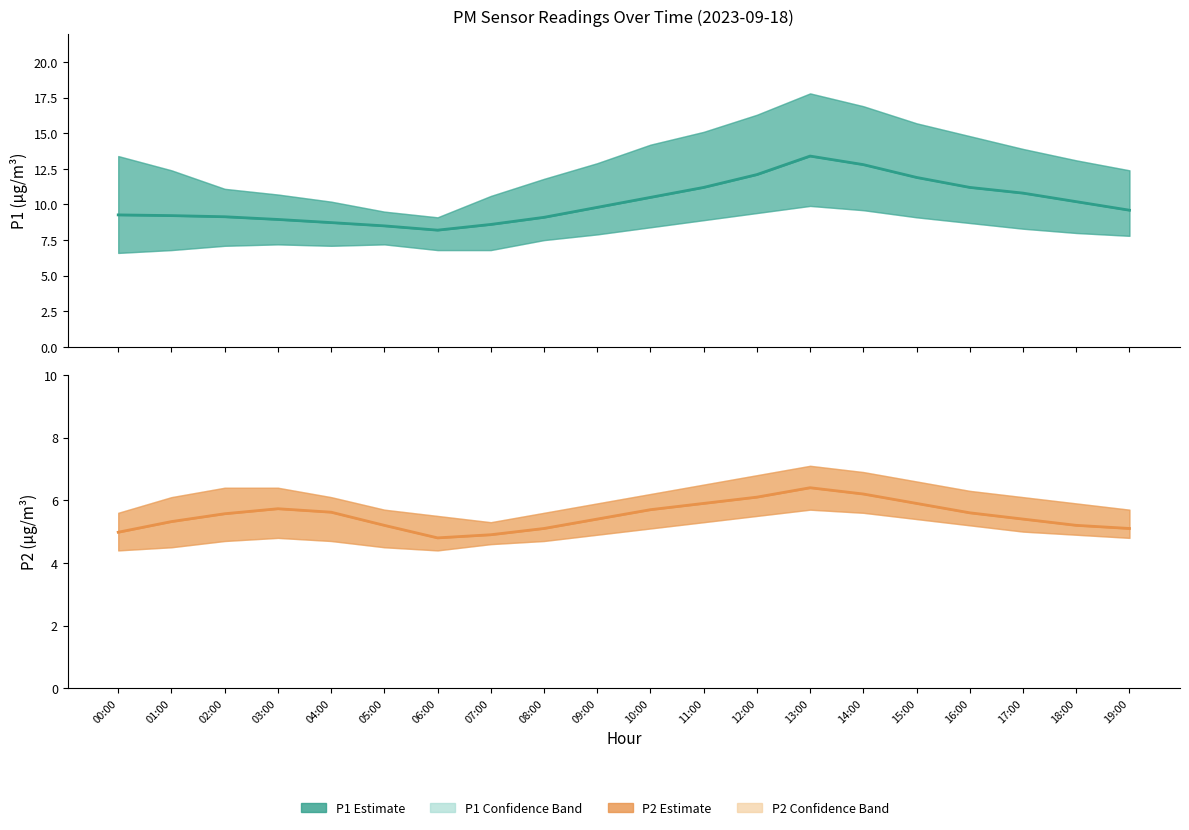

The P1 estimate series shows 13.0 at 03:00. True or false?

False